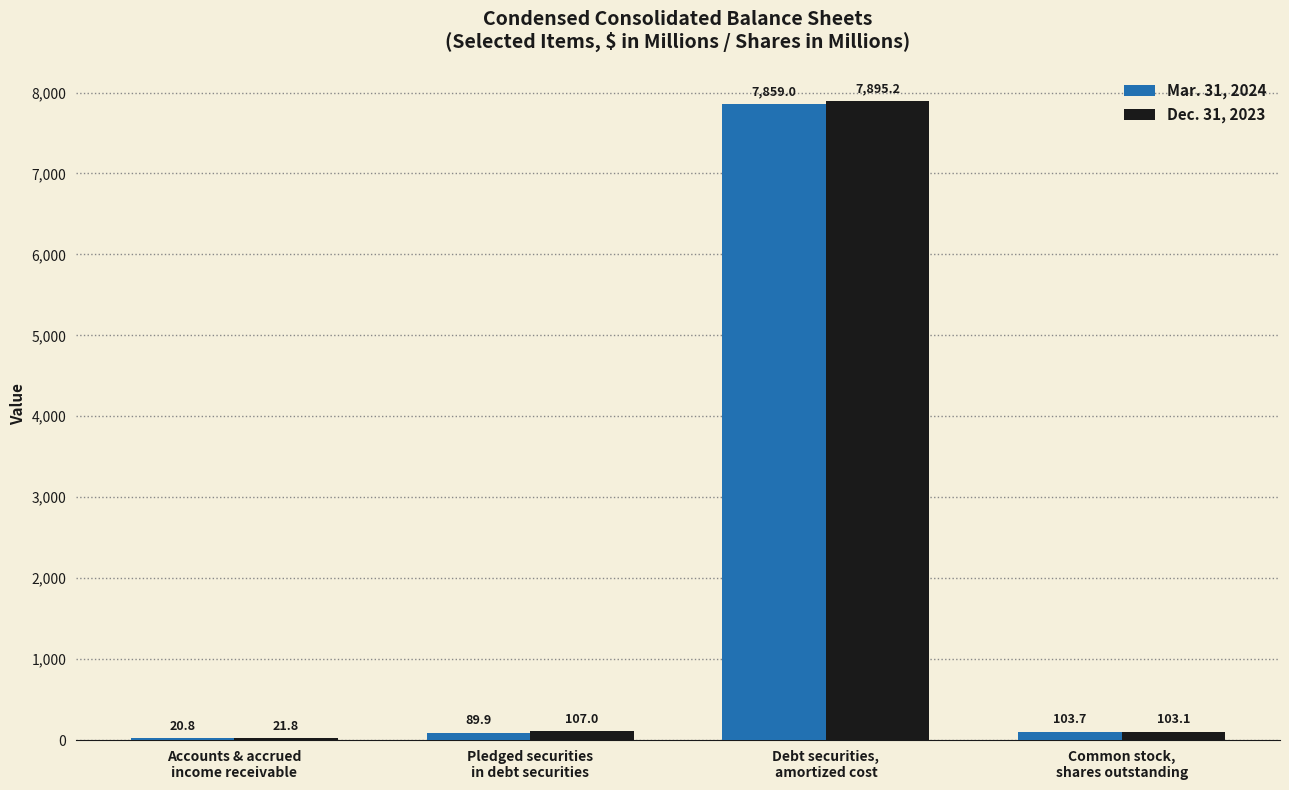

Read the Mar. 31, 2024 value at Common stock,
shares outstanding.

103.7